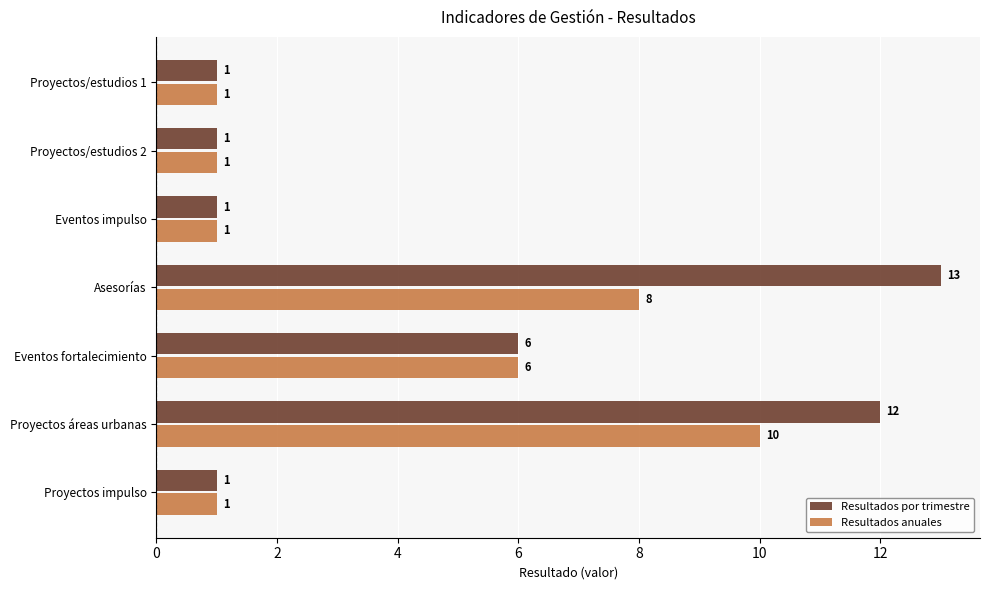

Which series has the largest total across all categories?

Resultados por trimestre